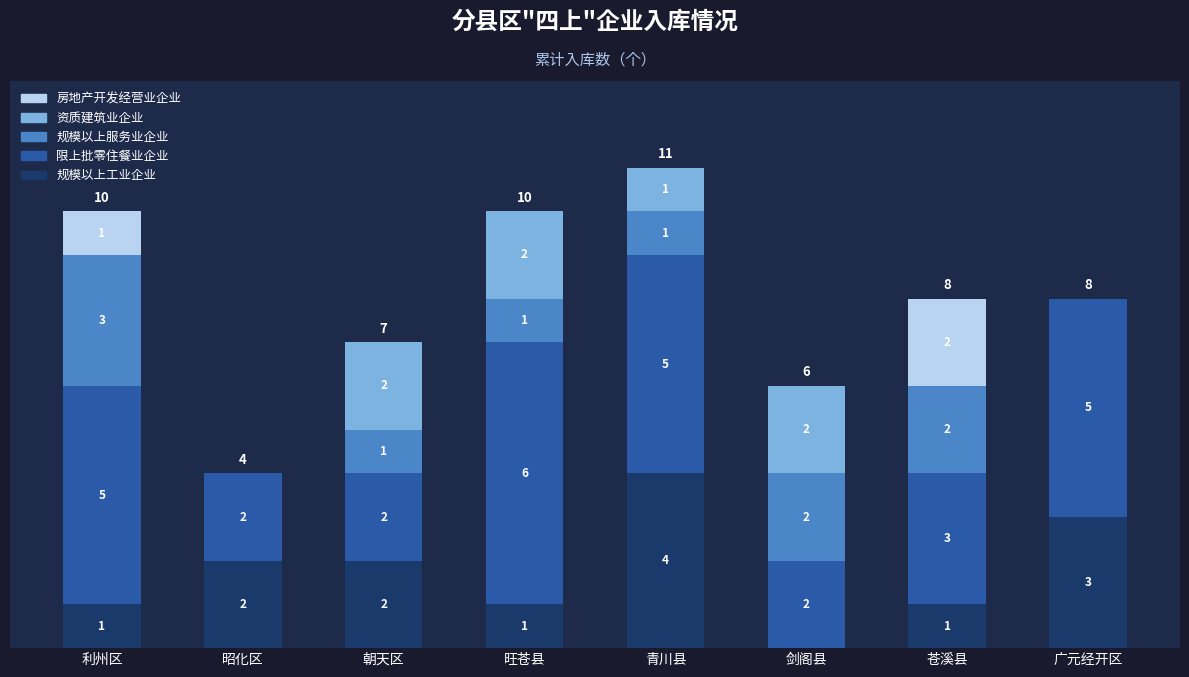

What are all the series names shown in the legend?

房地产开发经营业企业, 资质建筑业企业, 规模以上服务业企业, 限上批零住餐业企业, 规模以上工业企业